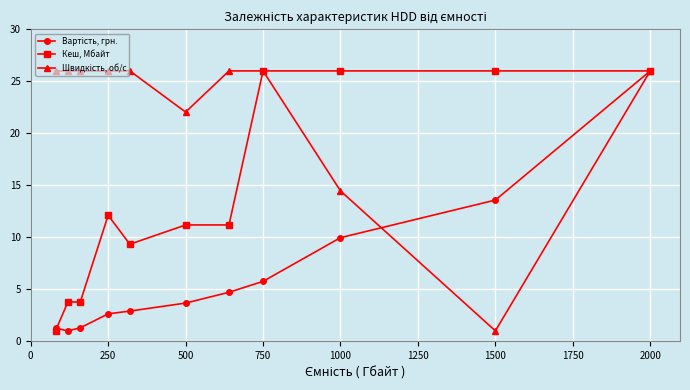

At how many categories does at least one series exceed 20?

11